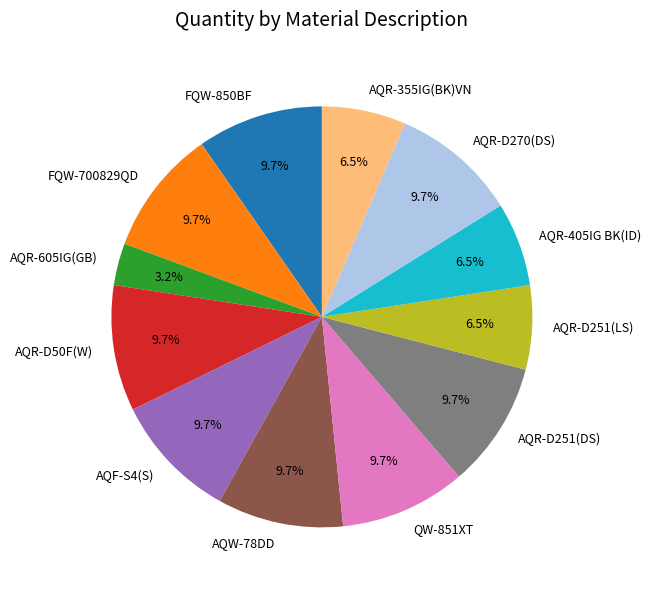

What percentage is NOT represented by FQW-850BF?

90.3%